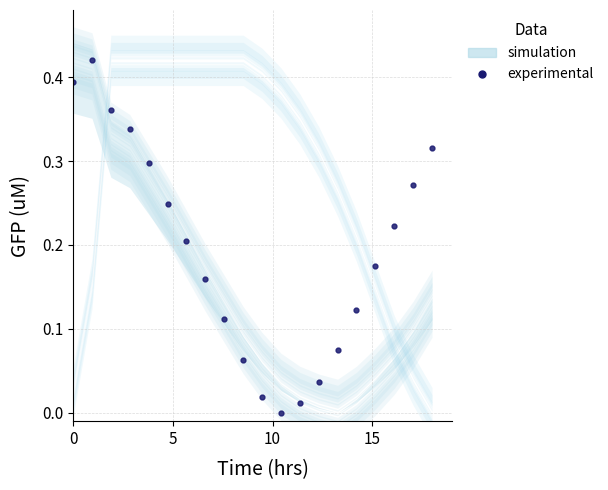

What is the greatest value displayed?

0.4